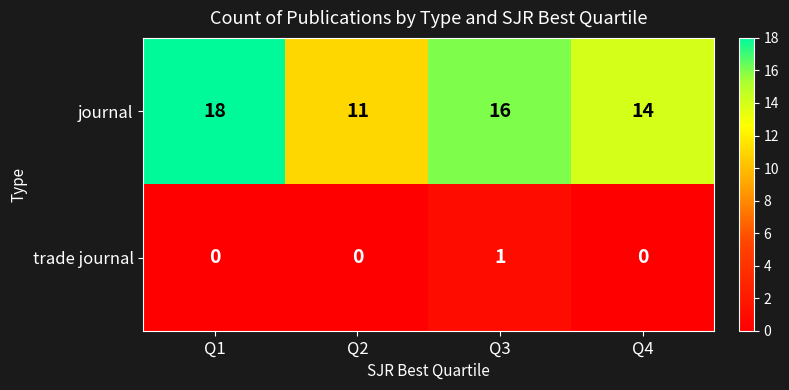

Rank the series by their maximum value, from lowest to highest.

trade journal, journal